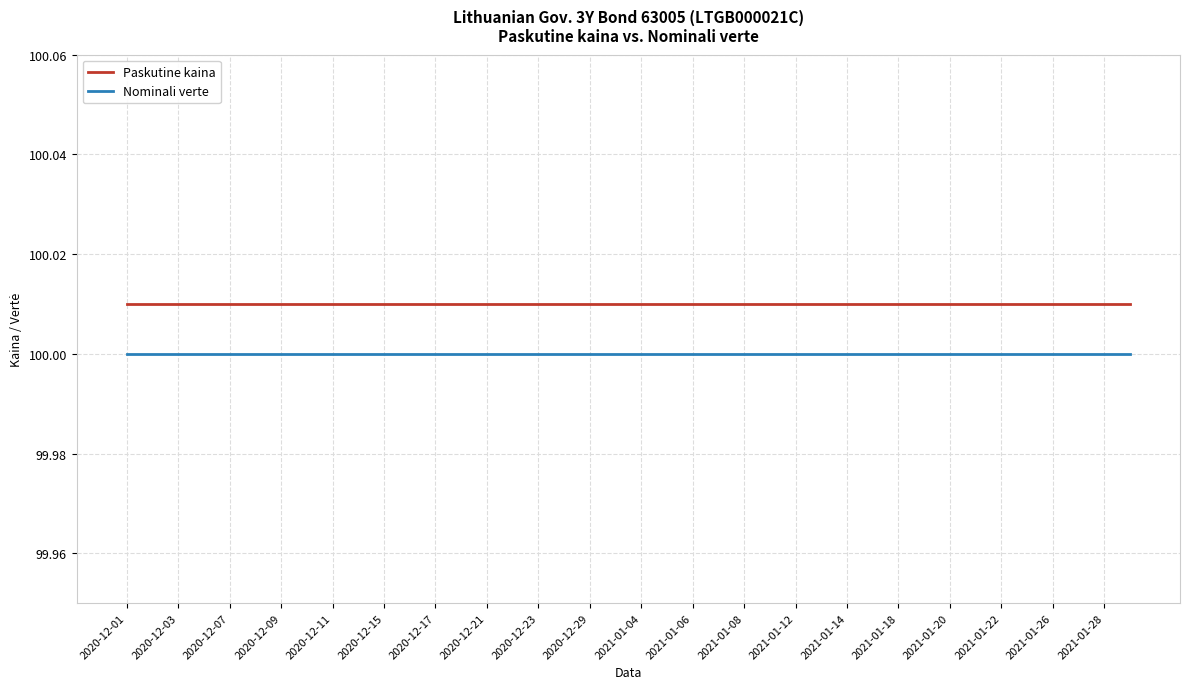

Which series has the largest total across all categories?

Paskutine kaina